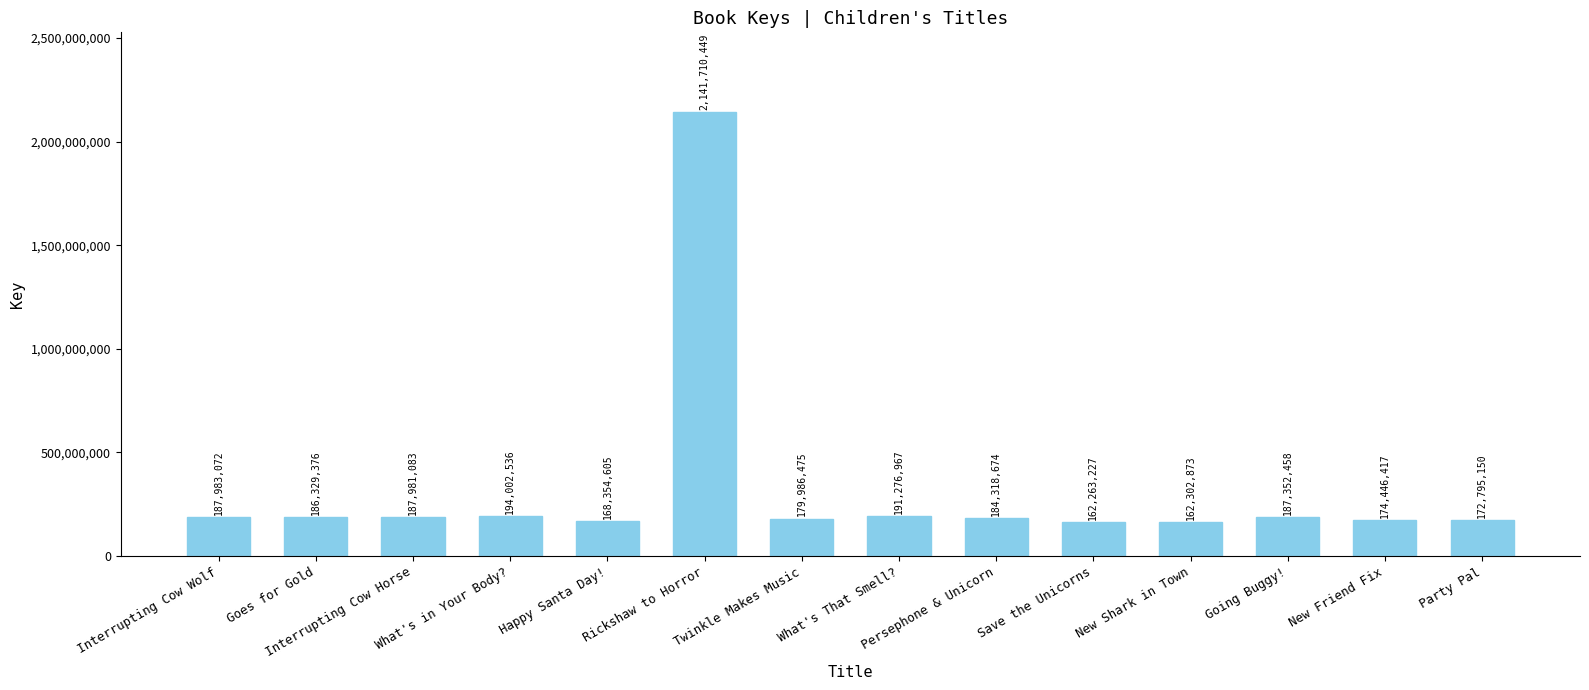

What is the smallest value displayed?

162263227